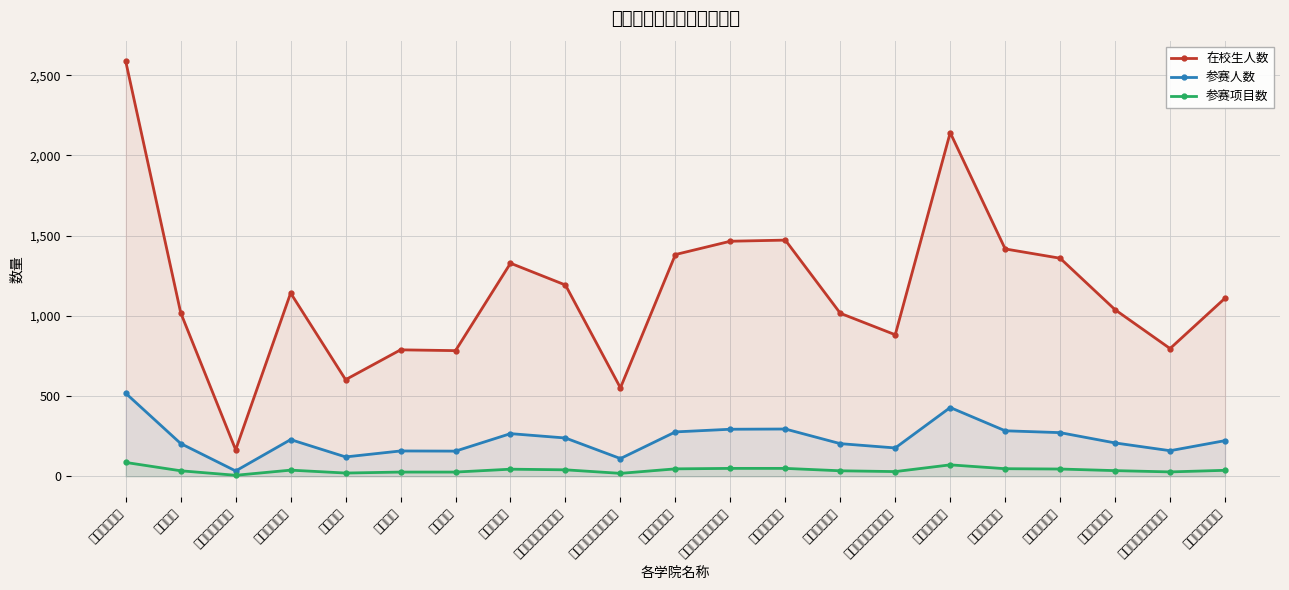

Which series changed the most between 教育科学学院 and 外国语学院?

在校生人数